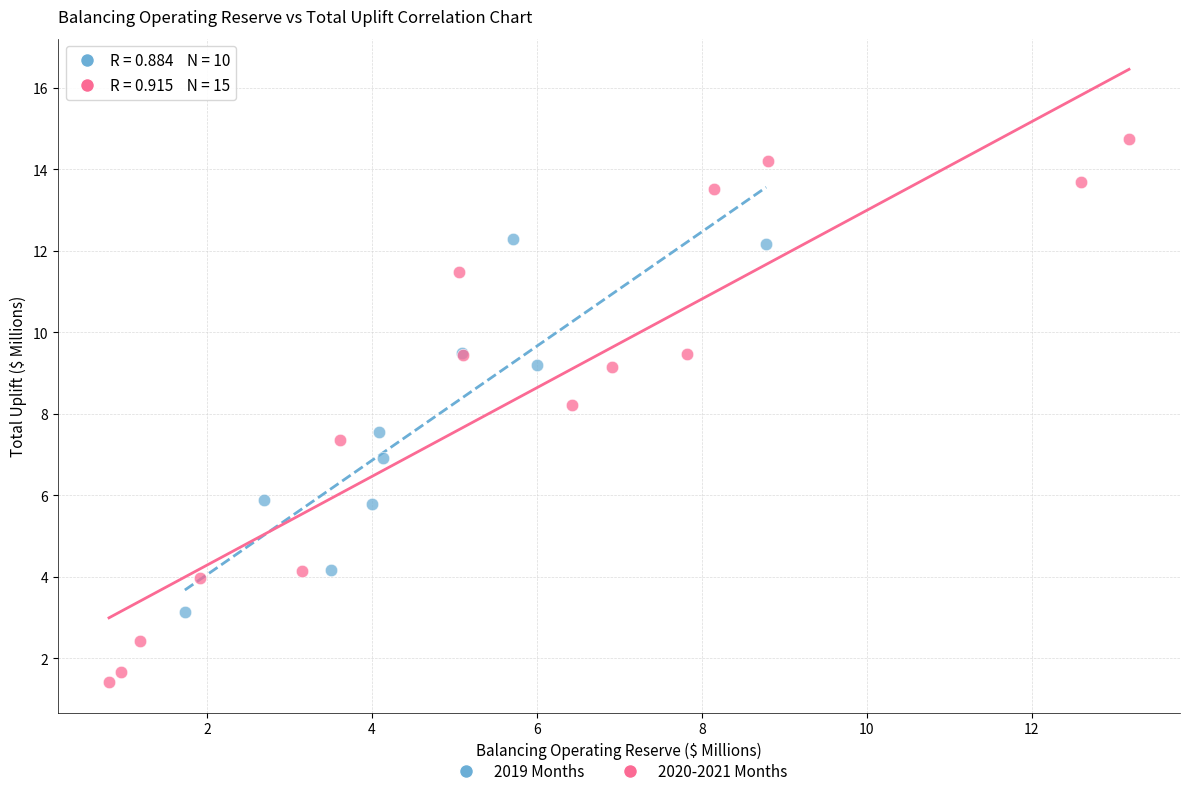

Which series reaches the minimum Y coordinate?

2020-2021 Months